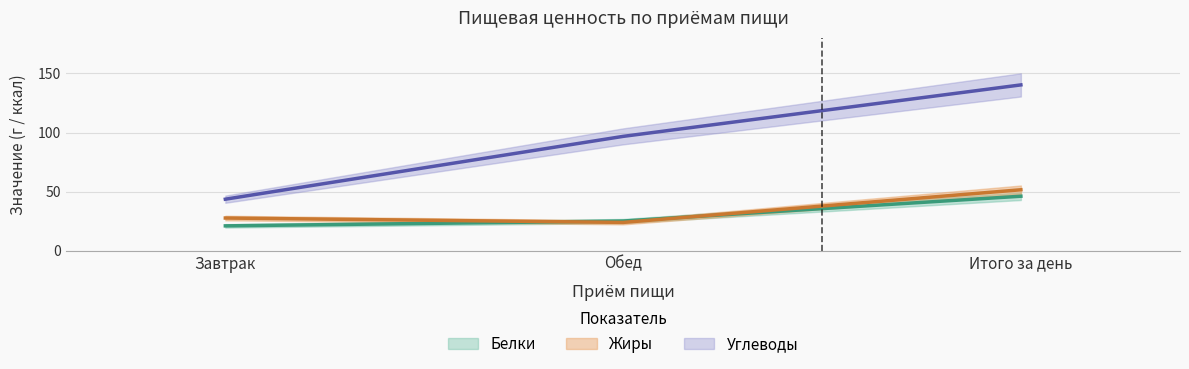

How many data points in Углеводы are above 96?

2